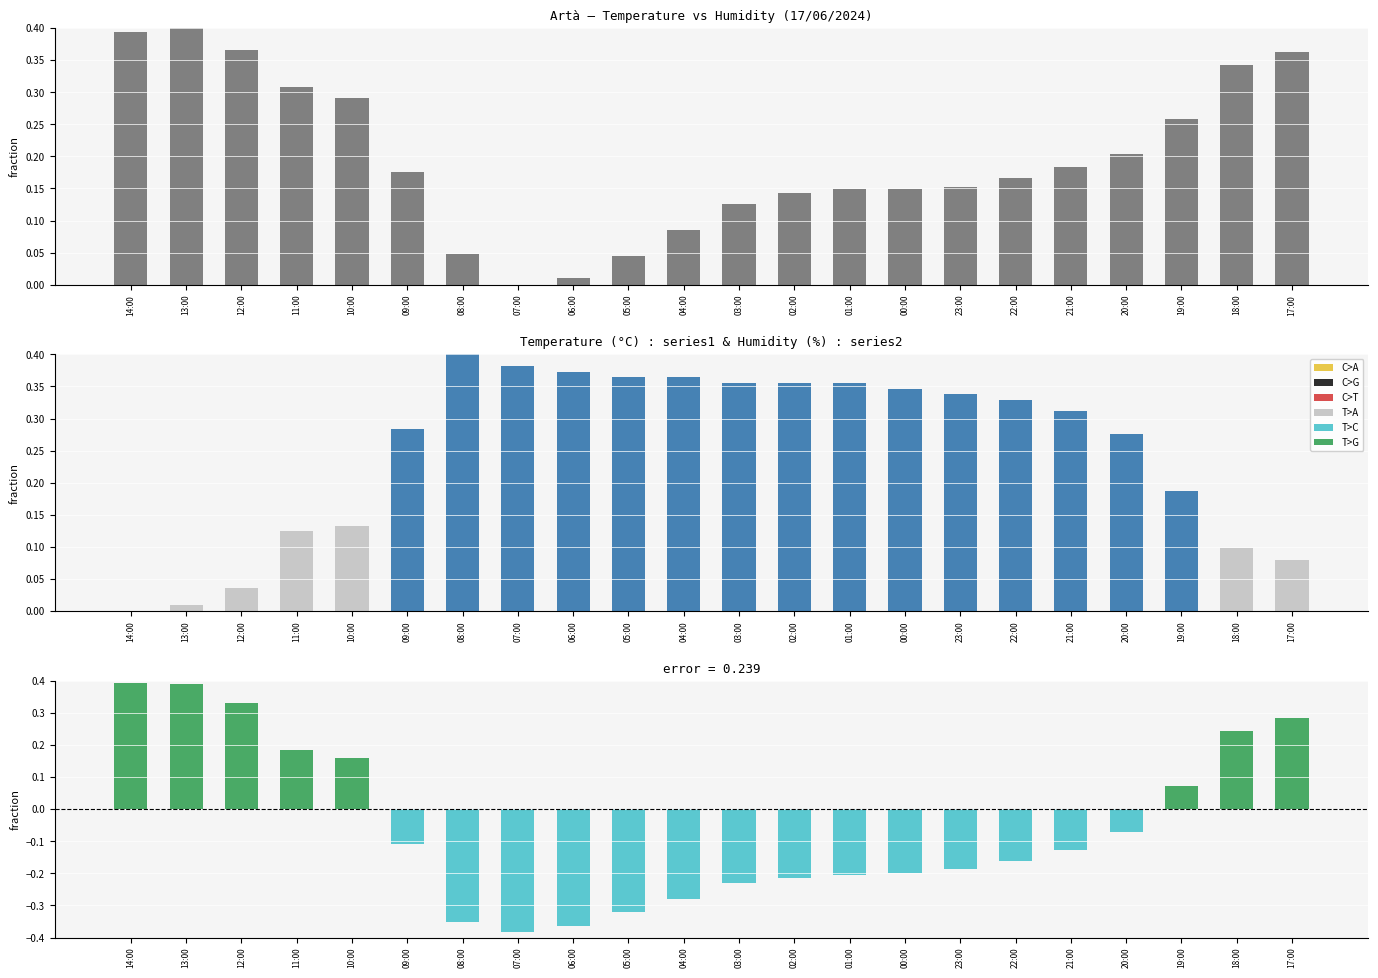

What is the difference between the maximum and minimum values in the Temp - Humidity (normalized) series?

0.8